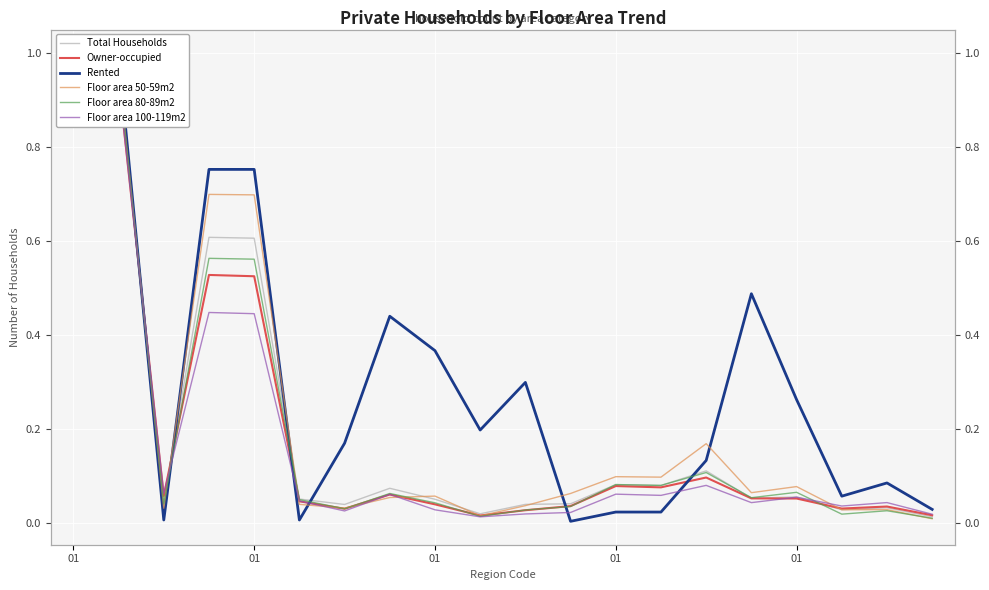

What is the value of the Owner-occupied point at the 14th from the left?

0.1